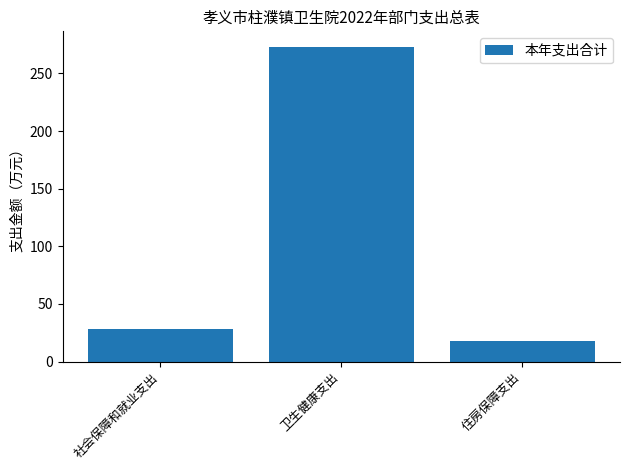

Reading left to right, list all the values displayed in this chart.

社会保障和就业支出=28.5	卫生健康支出=272.9	住房保障支出=18.2